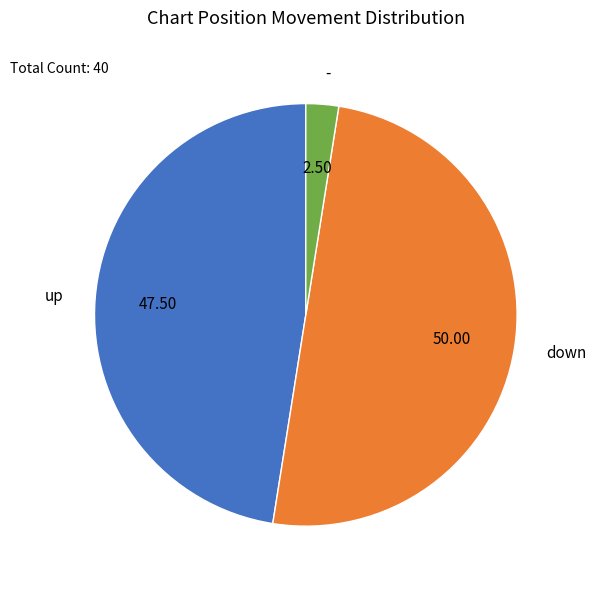

Which has a higher value, up or -?

up